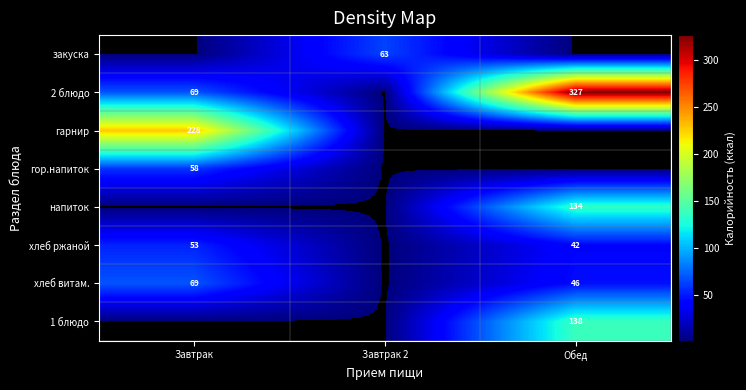

The value of напиток at Обед is 50. True or false?

False